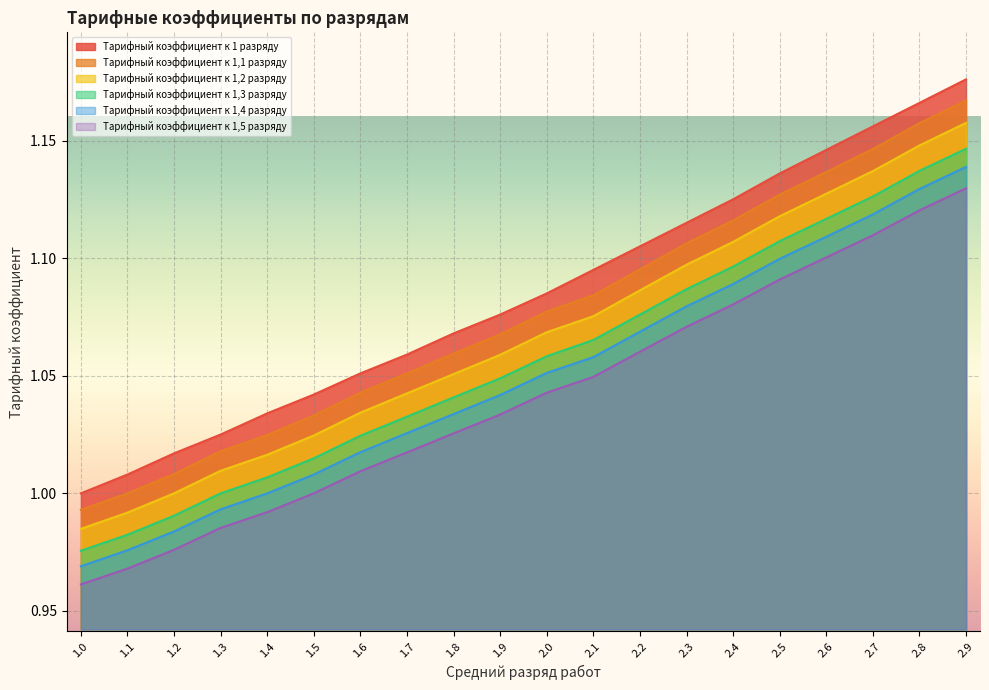

How many data points in Тарифный коэффициент к 1,2 разряду are above 1?

17